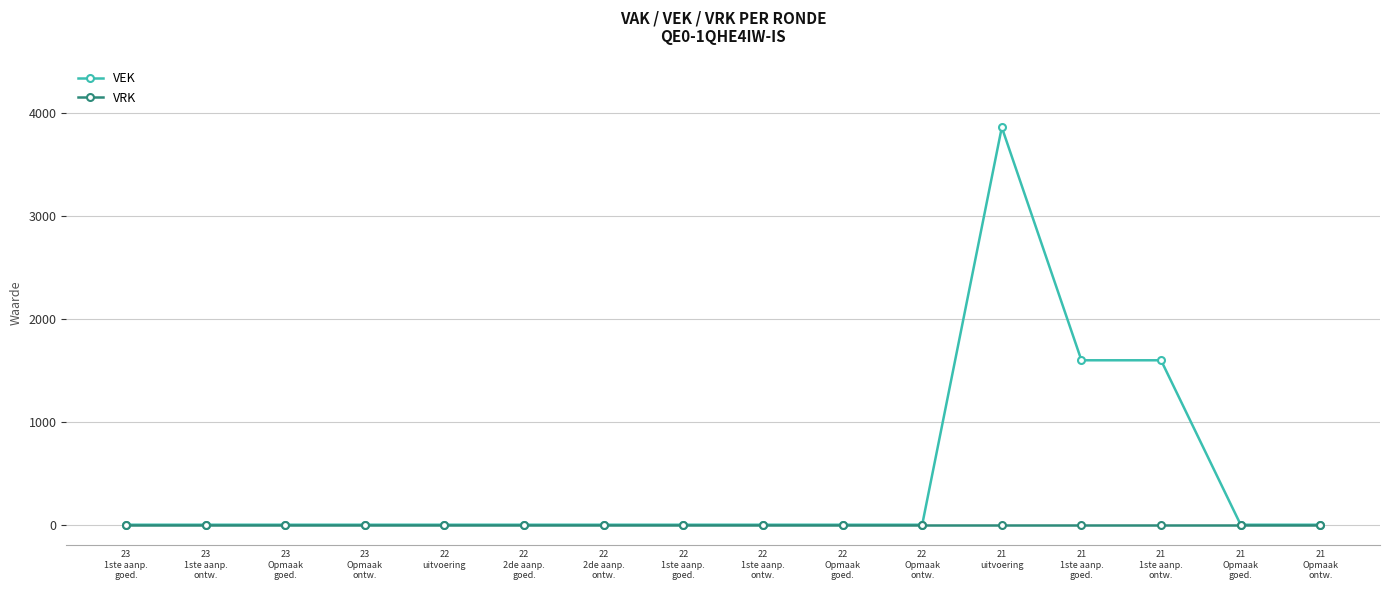

List the series in order of their overall mean, highest first.

VEK, VRK